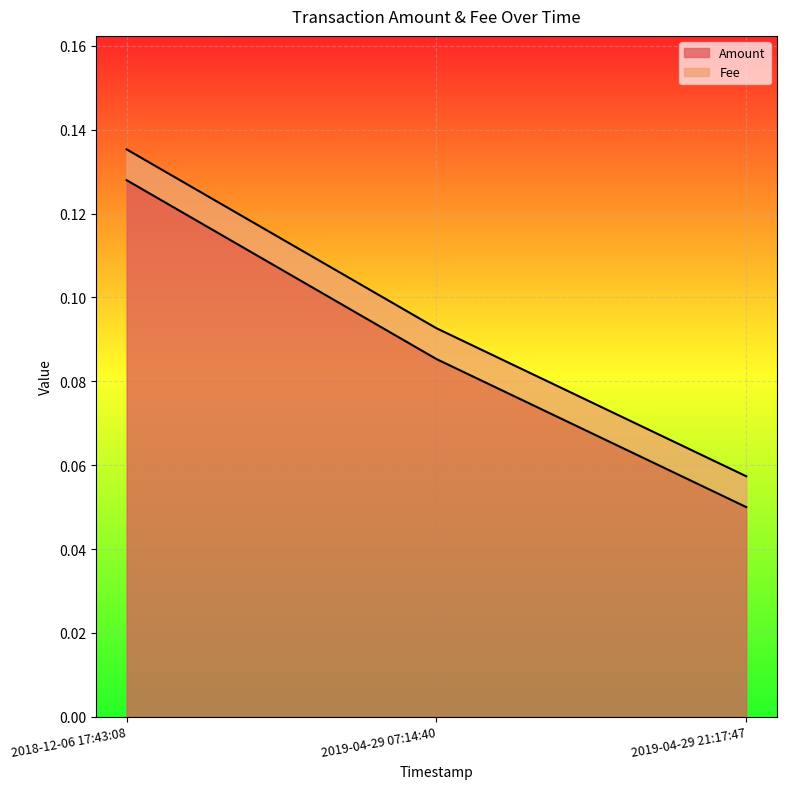

What value does the data have at 2019-04-29 21:17:47?

0.1